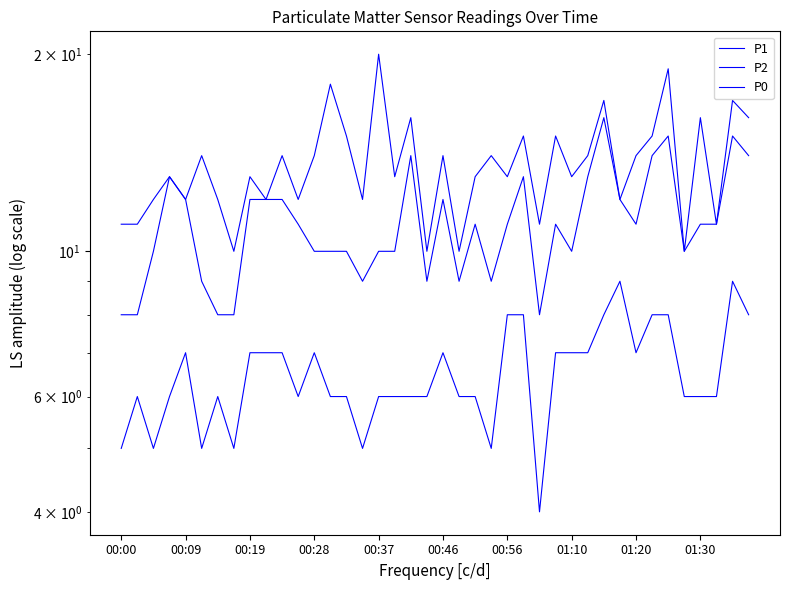

At which label does P0 reach its peak?

31